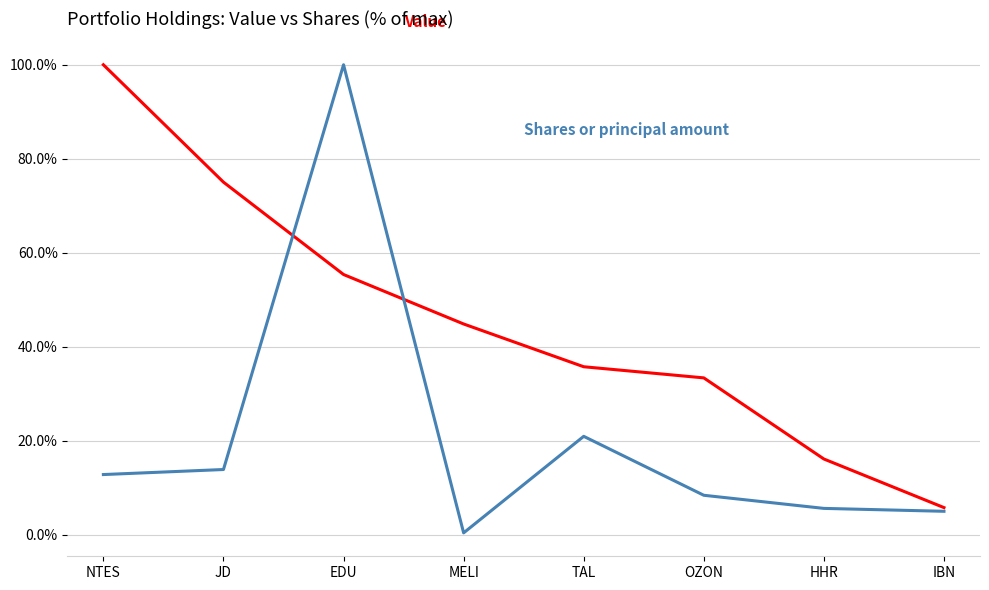

What is the difference between the highest and lowest values at EDU?

44.6